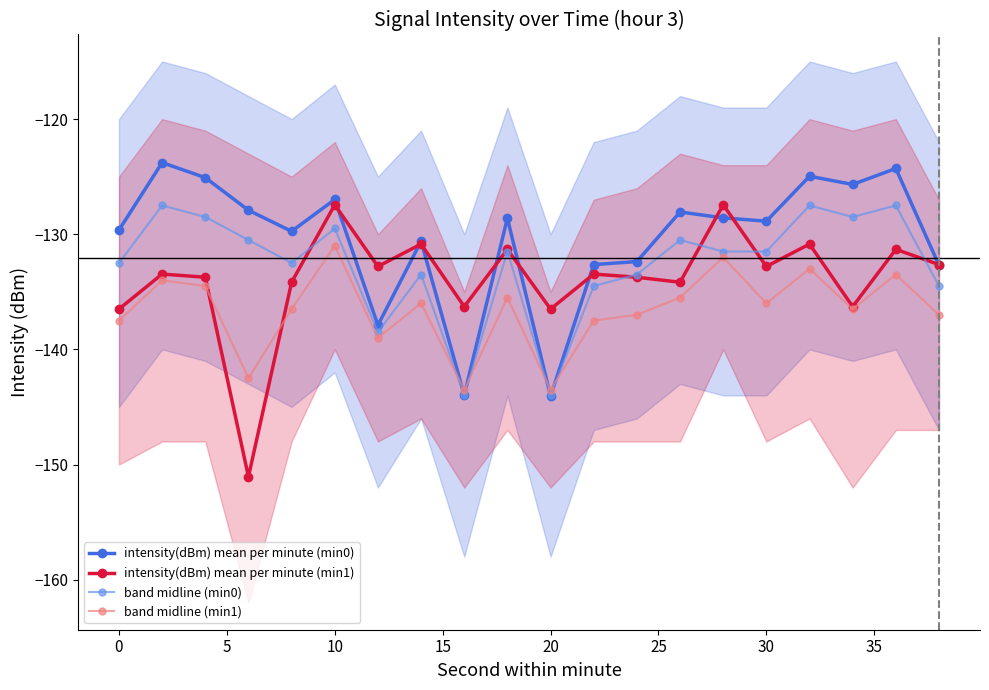

What is the average value of the band midline (min0) series?

-132.6